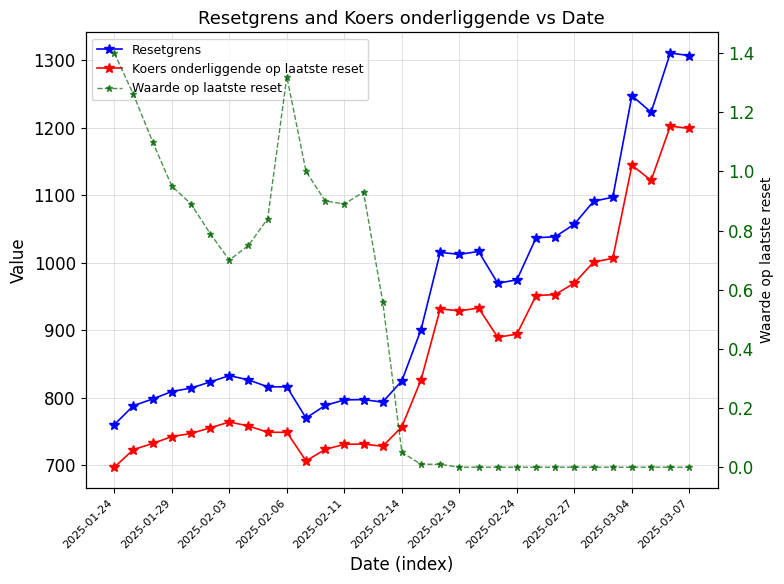

What is the difference between the highest and lowest values at 14?

793.0